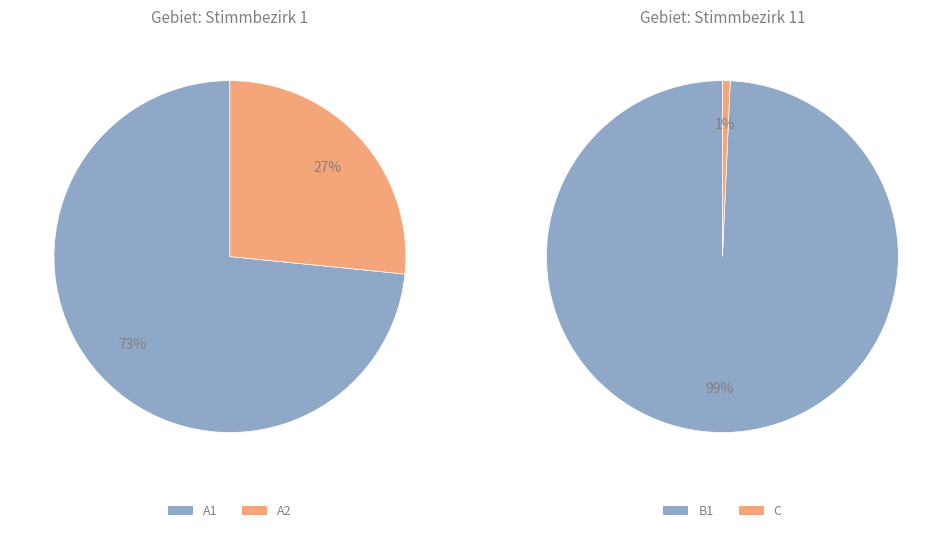

What is the total percentage of Stimmbezirk 1 and Stimmbezirk 11?

100.0%